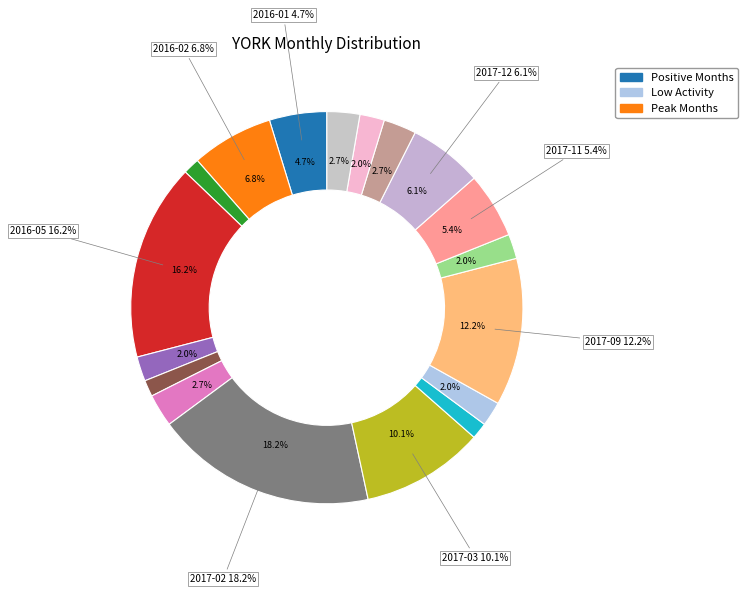

What is the change in value from 2017-02 to 2017-10?

-24